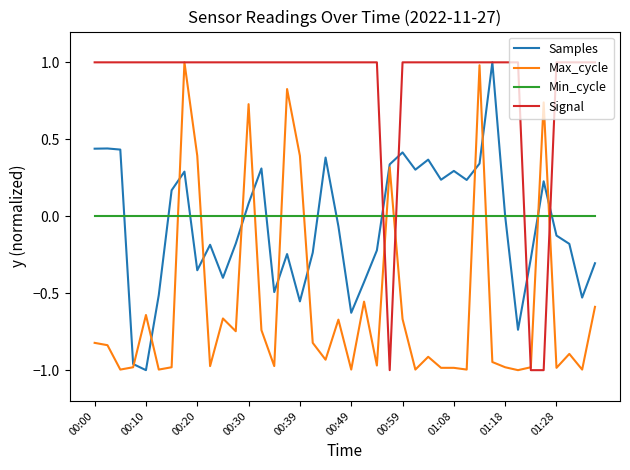

Which series has the largest total across all categories?

Signal